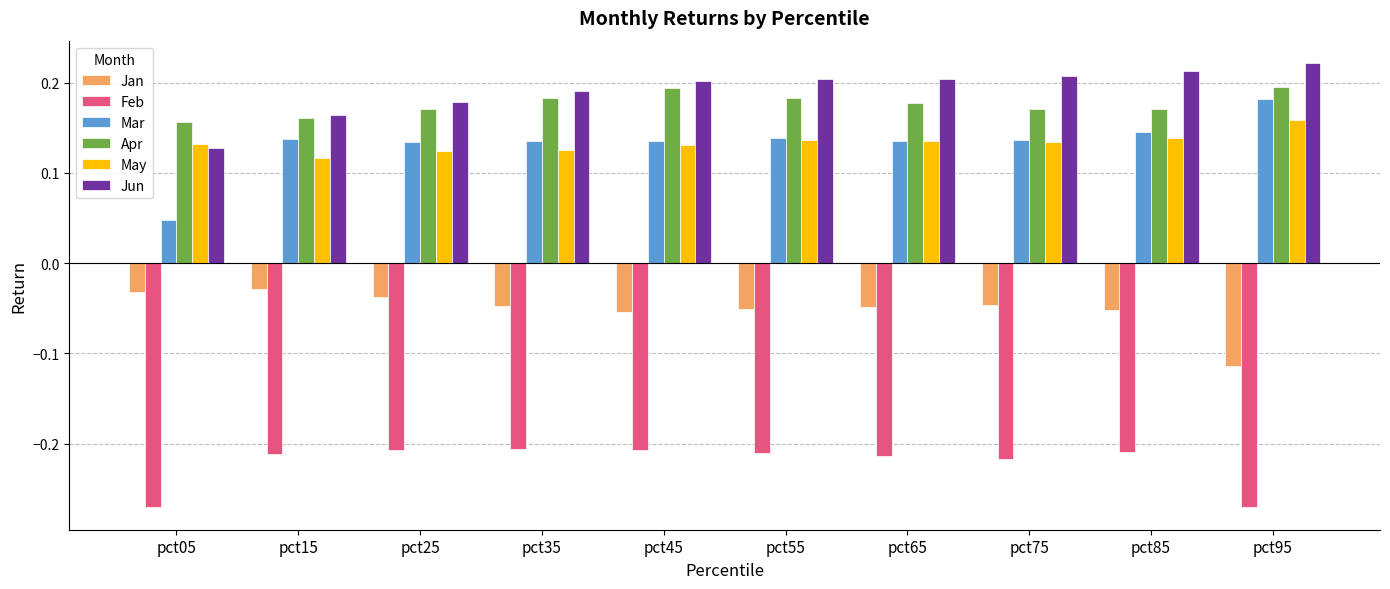

How many data points does each series have?

10